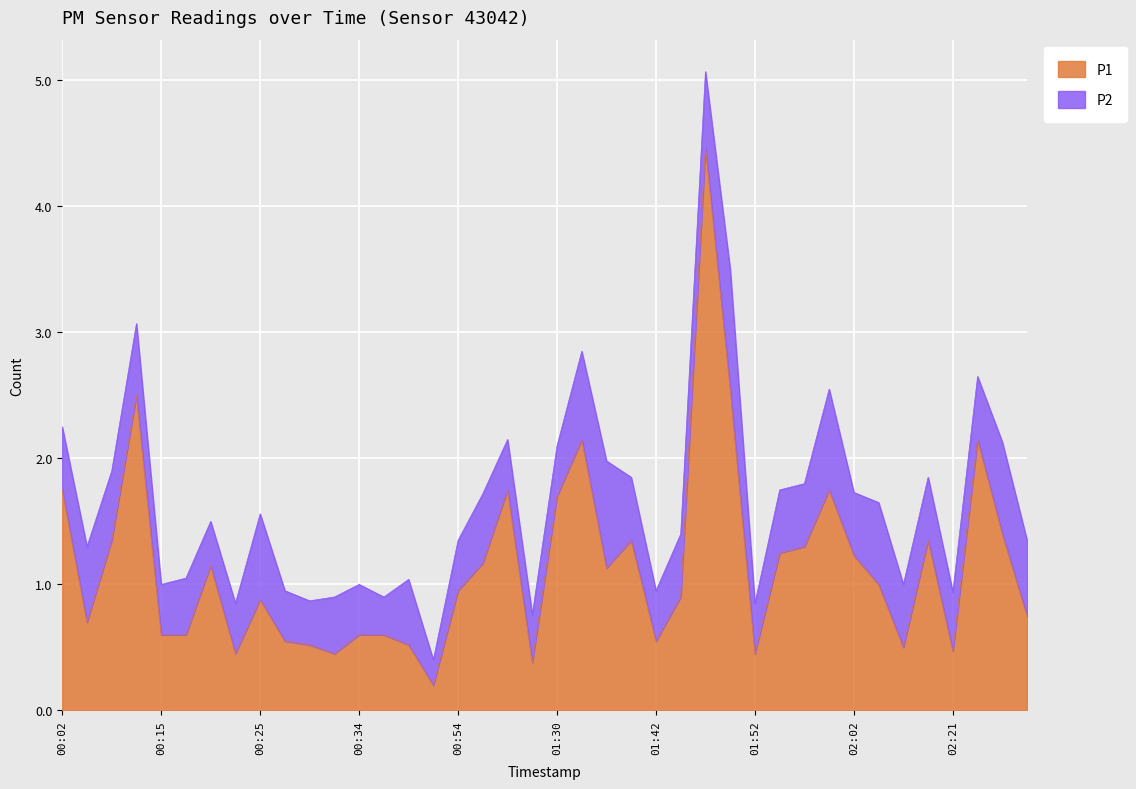

What is the value of the 30th point from the left?

1.2